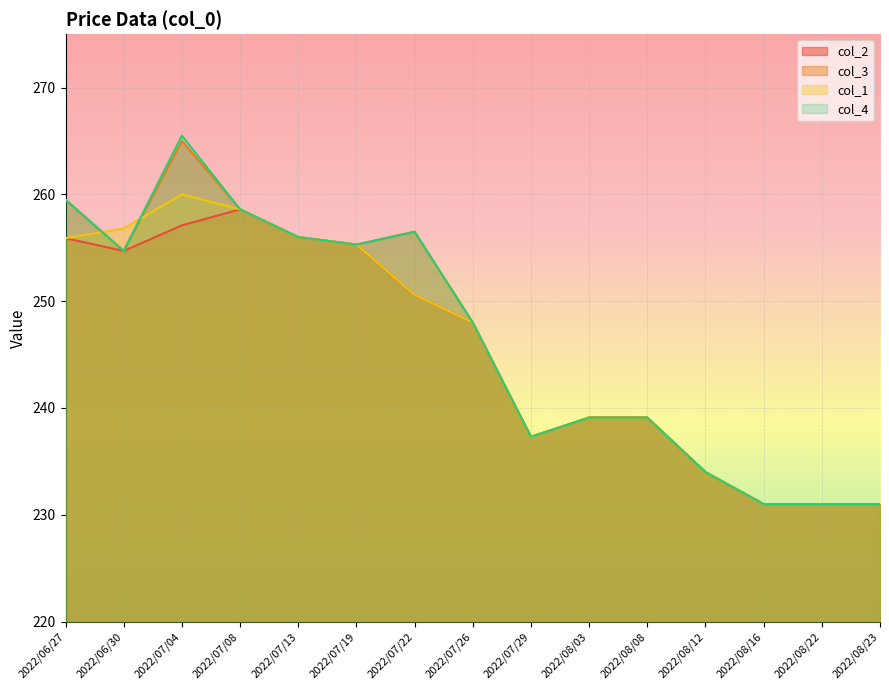

Rank the series by their maximum value, from lowest to highest.

col_2, col_1, col_3, col_4